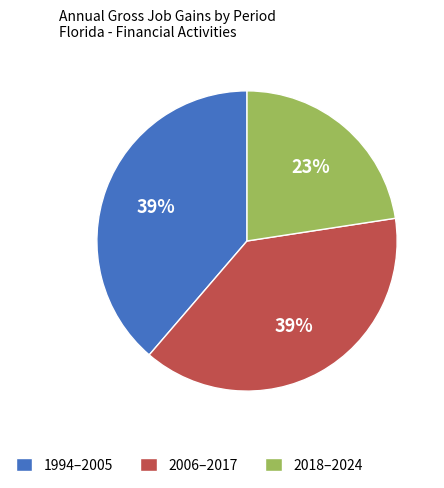

Count the number of slices in the pie.

3